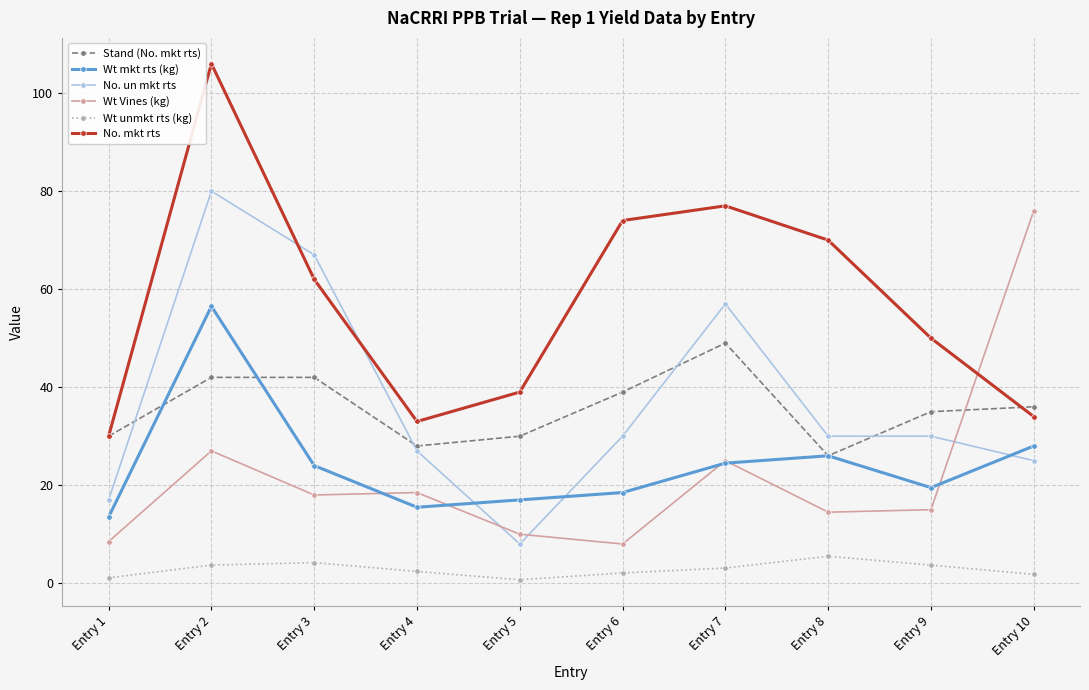

Between Entry 6 and Entry 10, which series saw the biggest shift?

Wt Vines (kg)